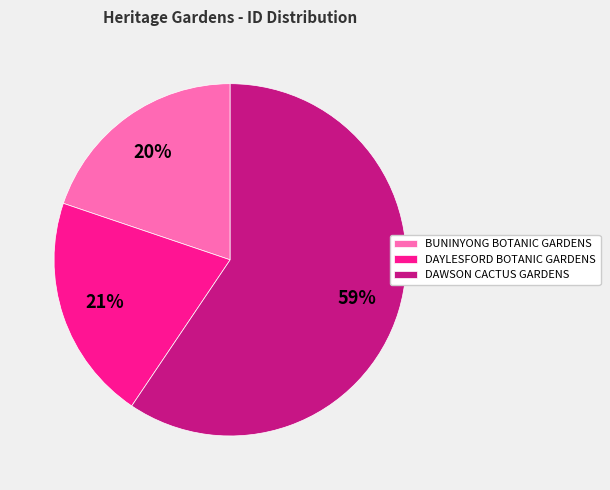

Between BUNINYONG BOTANIC GARDENS and DAWSON CACTUS GARDENS, which is larger?

DAWSON CACTUS GARDENS